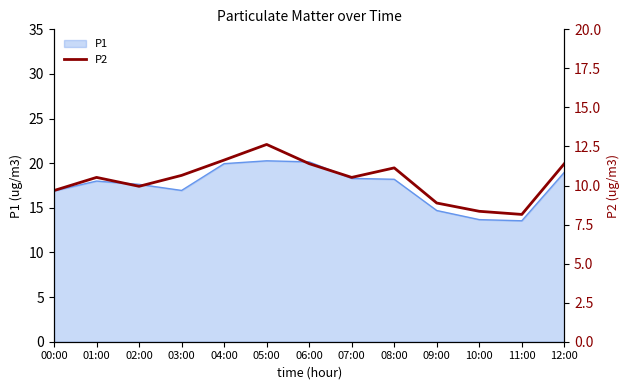

What is the average value?

10.4